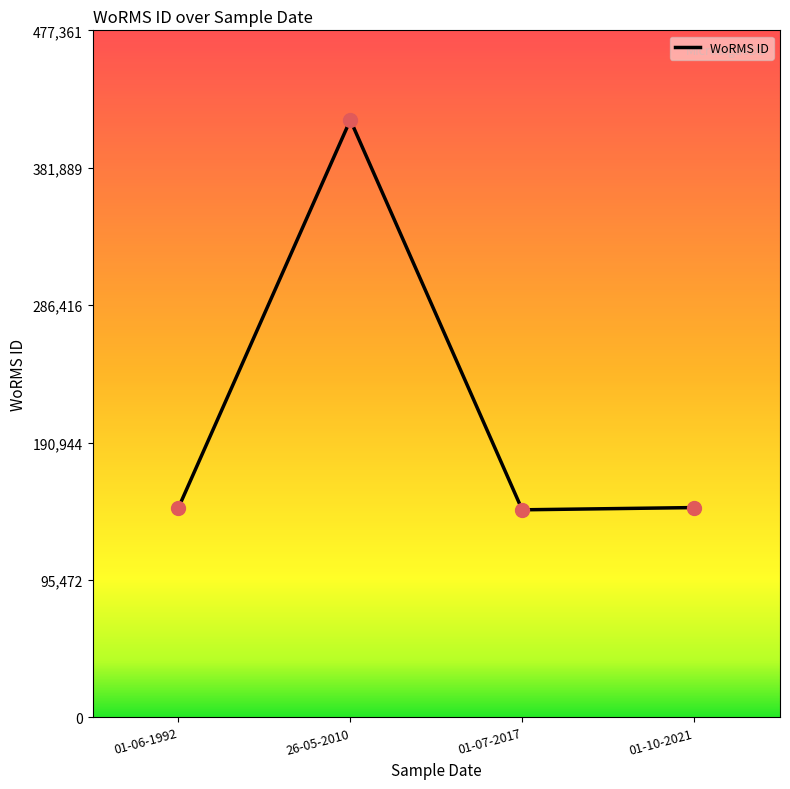

What is the ratio of the value at 26-05-2010 to the value at 01-10-2021?

2.8